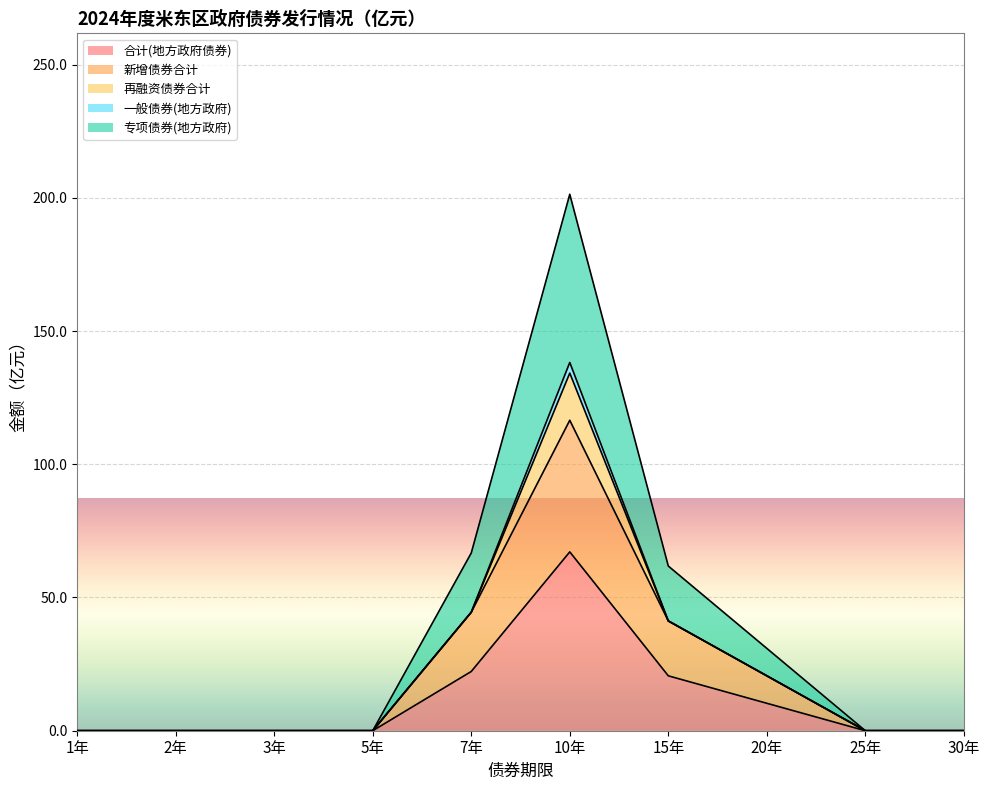

The value of 合计(地方政府债券) at 3年 is 0.0. True or false?

True